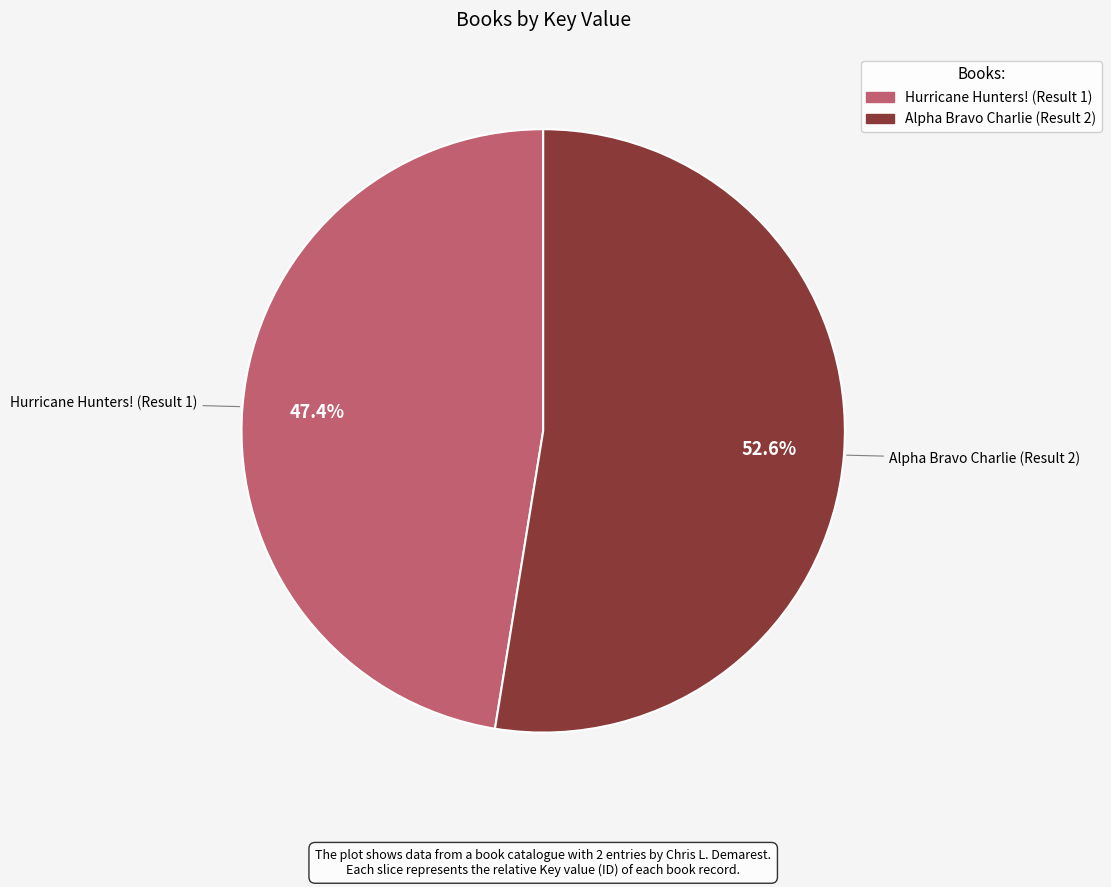

What percentage do Alpha Bravo Charlie (Result 2) and Hurricane Hunters! (Result 1) together represent?

100.0%